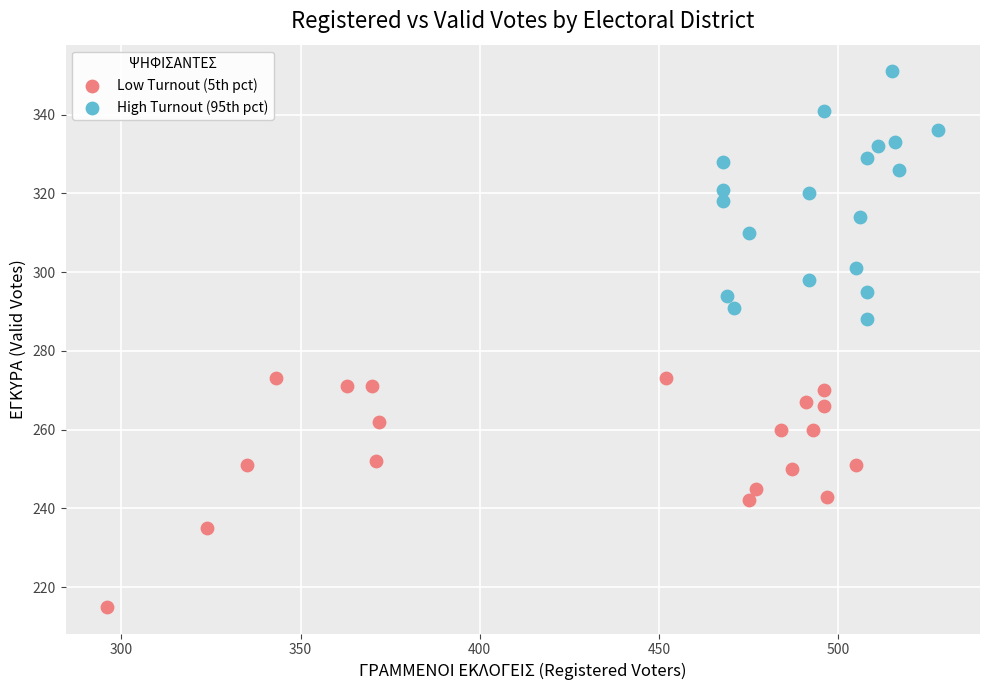

Which series contains the highest Y value?

High Turnout (95th pct)